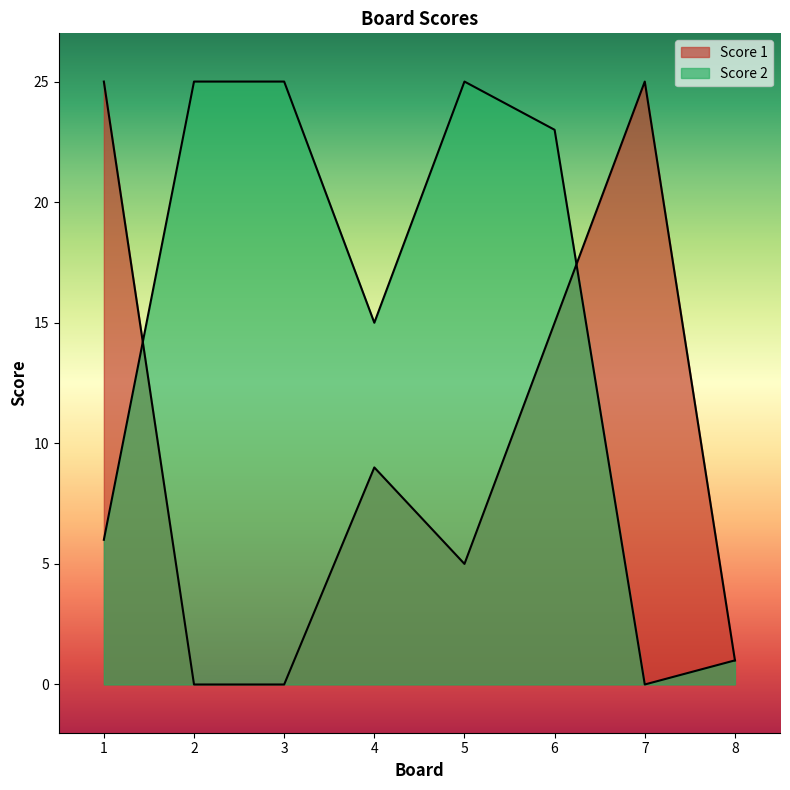

What is the average value of the Score 2 series?

15